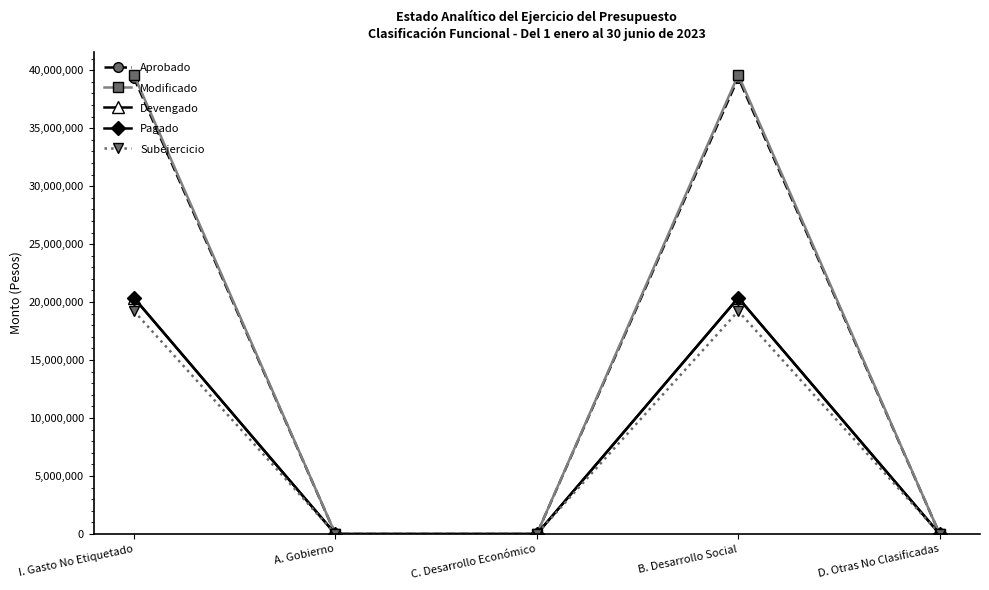

Reading right to left, what are all the values shown in this chart?

Aprobado: D. Otras No Clasificadas=0	B. Desarrollo Social=39344725	C. Desarrollo Económico=0	A. Gobierno=0	I. Gasto No Etiquetado=39344725
Modificado: D. Otras No Clasificadas=0	B. Desarrollo Social=39596496	C. Desarrollo Económico=0	A. Gobierno=0	I. Gasto No Etiquetado=39596496
Devengado: D. Otras No Clasificadas=0	B. Desarrollo Social=20368792	C. Desarrollo Económico=0	A. Gobierno=0	I. Gasto No Etiquetado=20368792
Pagado: D. Otras No Clasificadas=0	B. Desarrollo Social=20364742	C. Desarrollo Económico=0	A. Gobierno=0	I. Gasto No Etiquetado=20364742
Subejercicio: D. Otras No Clasificadas=0	B. Desarrollo Social=19227704	C. Desarrollo Económico=0	A. Gobierno=0	I. Gasto No Etiquetado=19227704